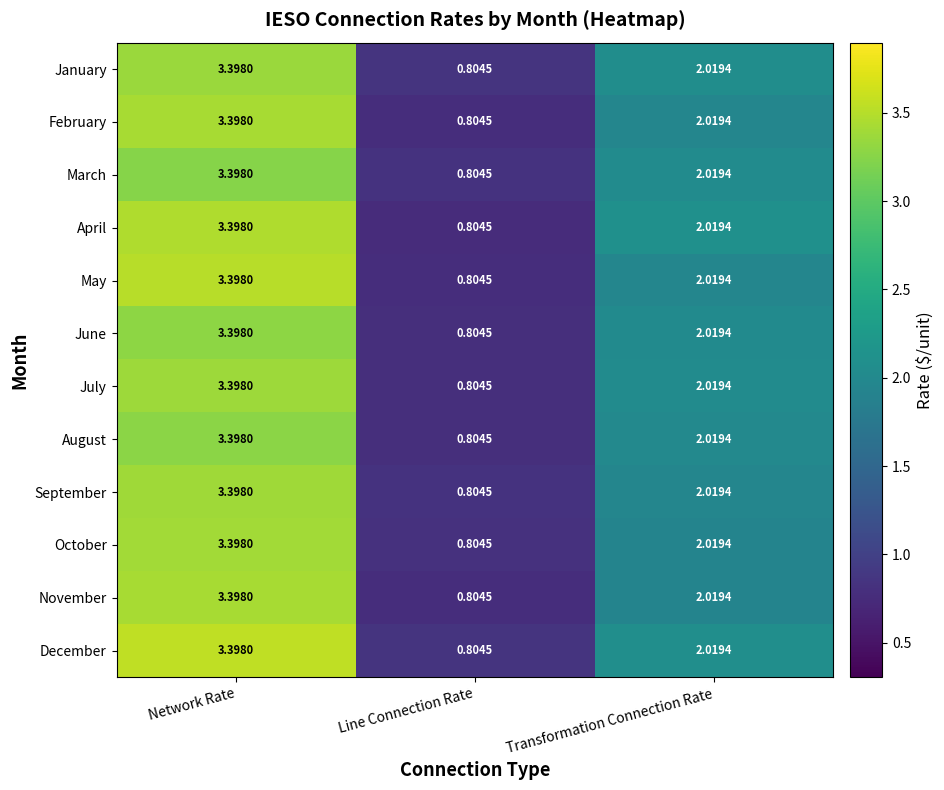

List the labels in order of October value, largest first.

Network Rate, Transformation Connection Rate, Line Connection Rate